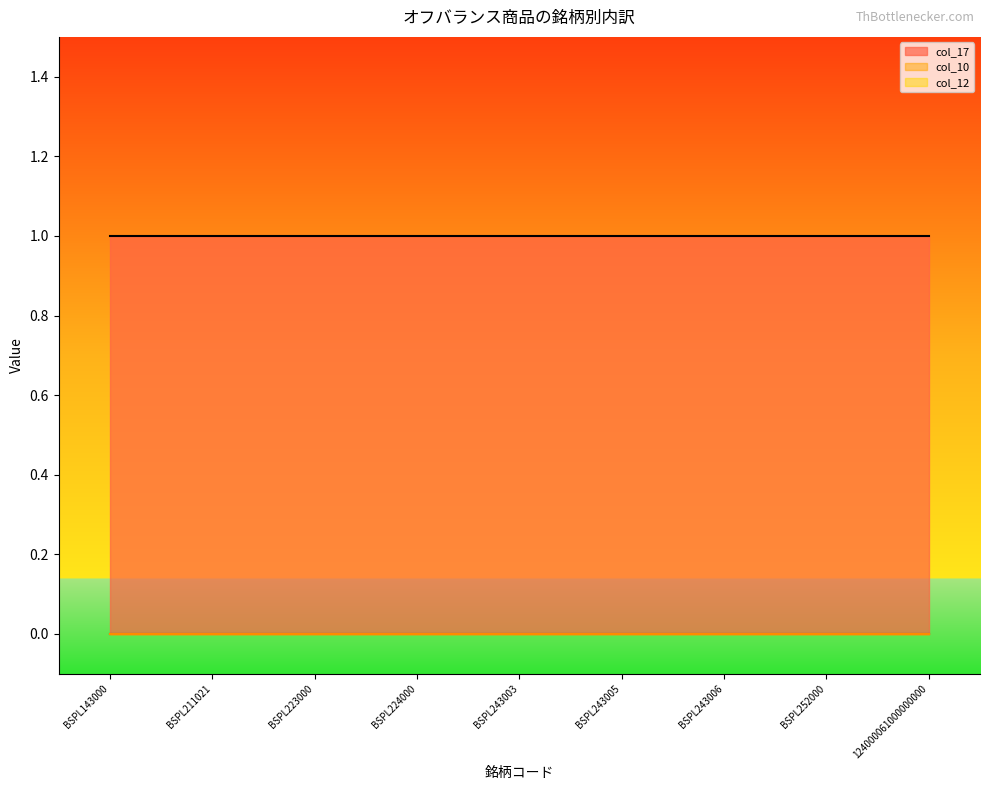

At which category does the chart reach its minimum across all series?

BSPL143000